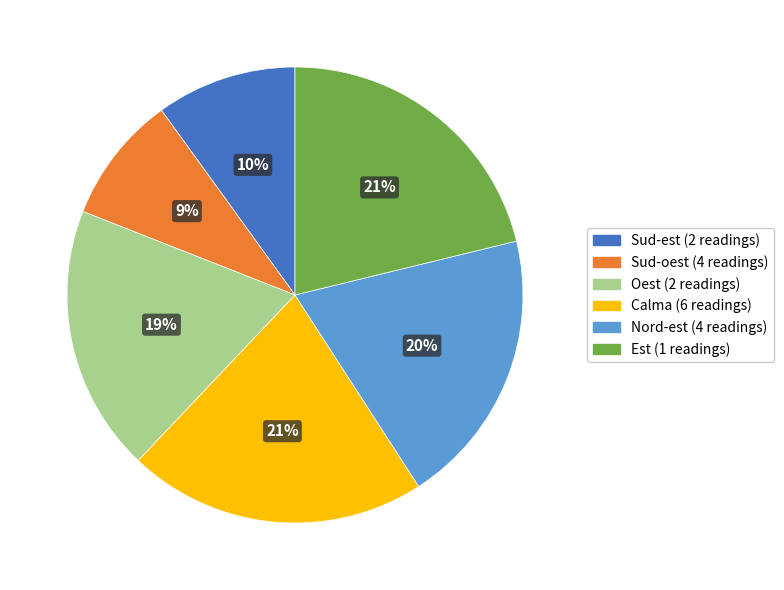

To the nearest percent, what is the difference between the largest and smallest slice percentages?

12%